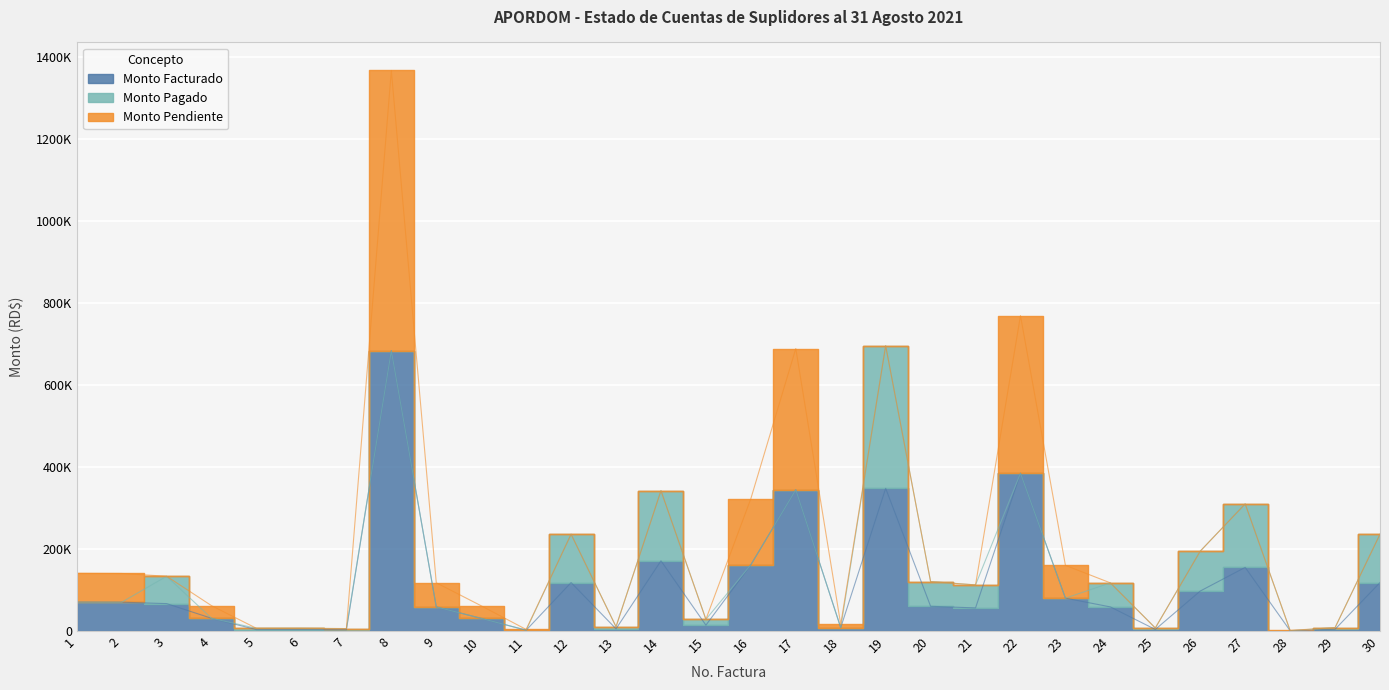

What is the value of the Monto Pendiente point at the 16th from the left?

161400.0